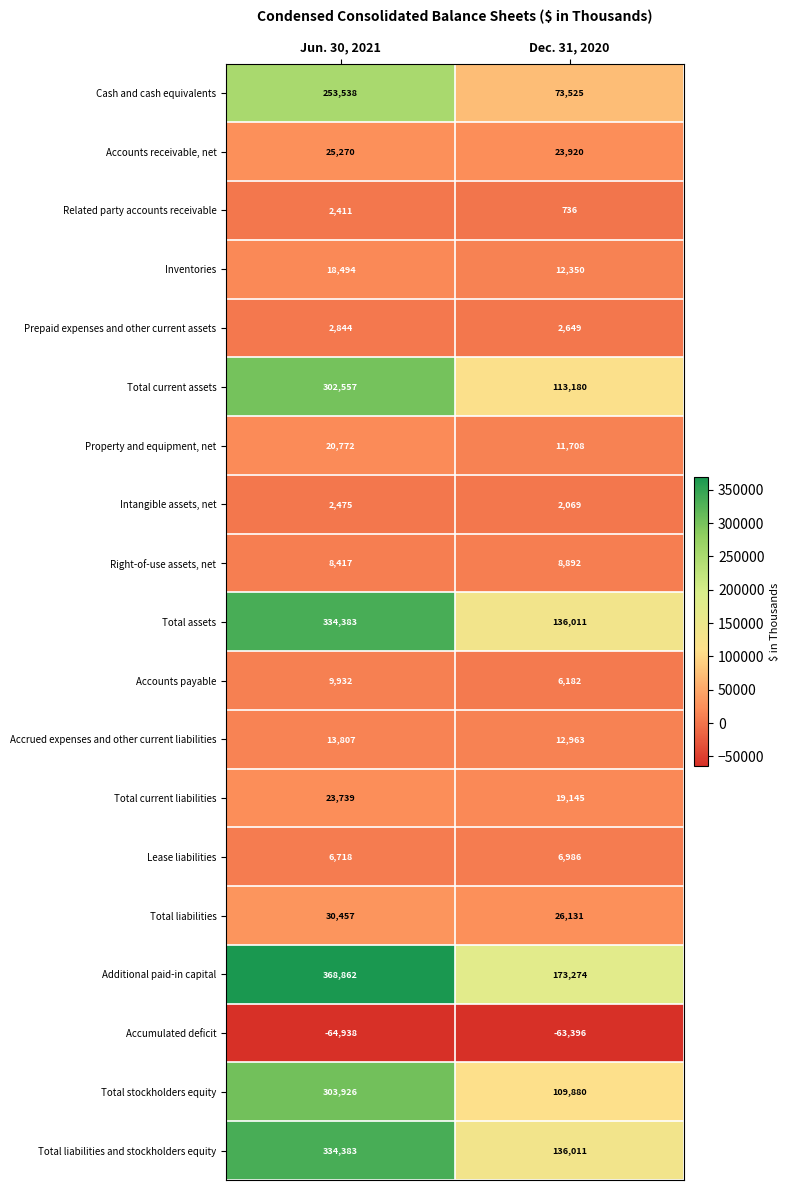

List the labels in order of Accounts payable value, largest first.

Jun. 30, 2021, Dec. 31, 2020